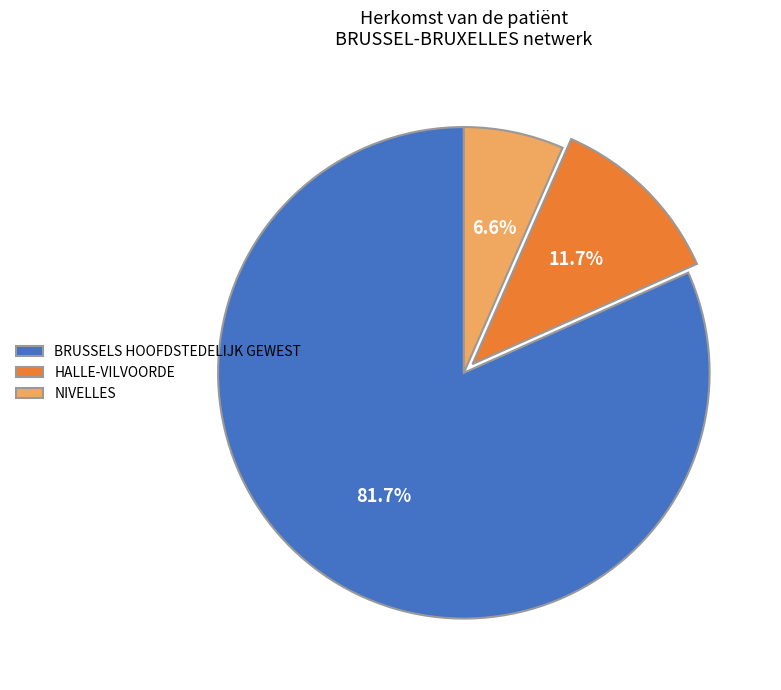

What is the ratio of the value at HALLE-VILVOORDE to the value at NIVELLES?

1.8